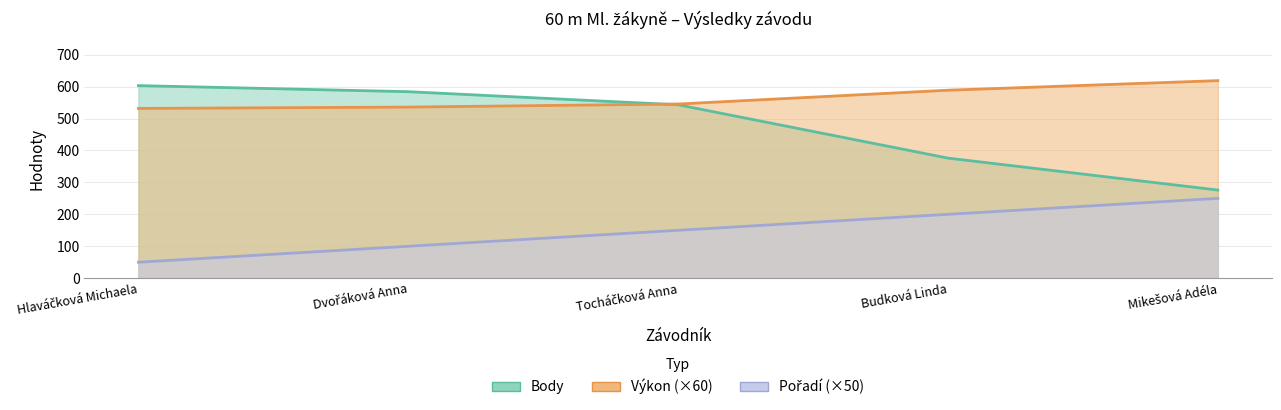

What is the sum of all Pořadí values?

750.0